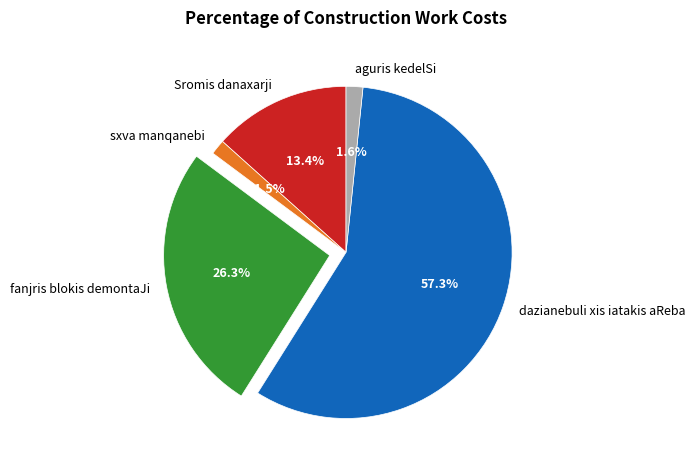

Is the sum of sxva manqanebi and fanjris blokis demontaJi greater than half?

No